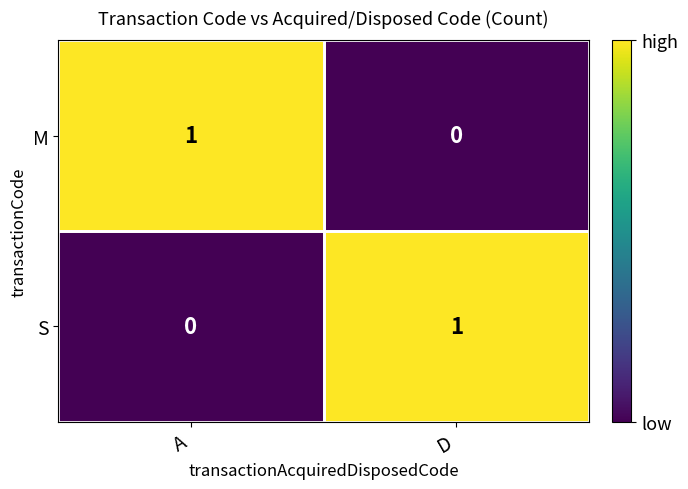

Which category has the highest value in the S series?

D